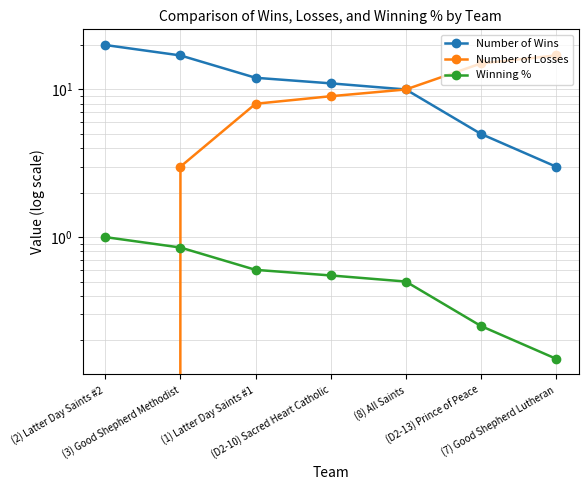

What position from the right is (8) All Saints?

3